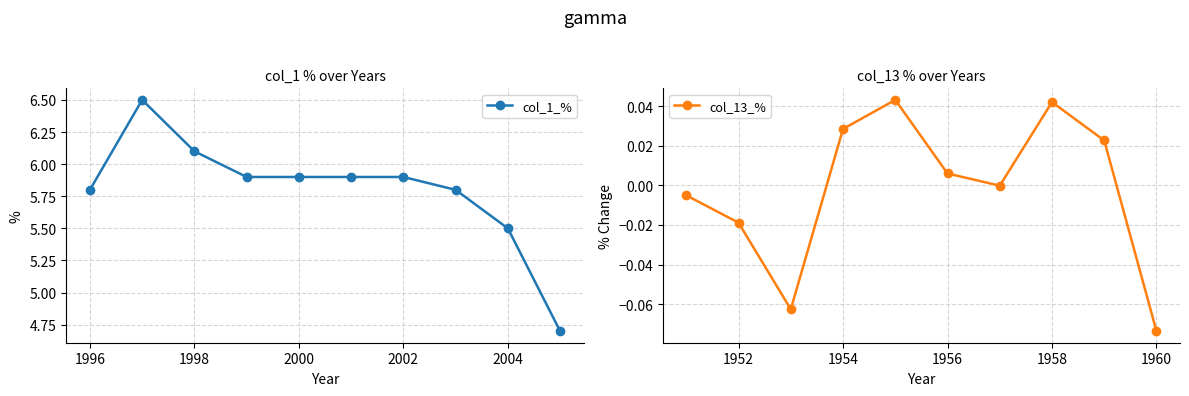

At which label does col_1_% first exceed 5?

1996